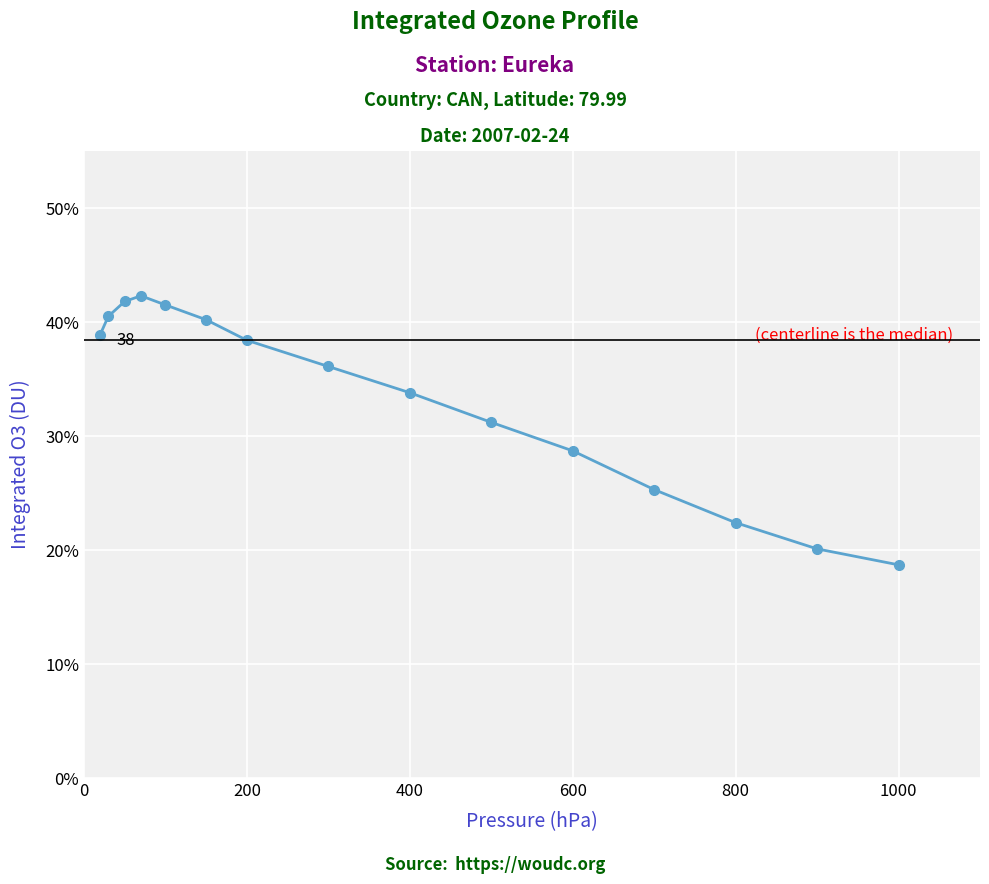

Reading left to right, list all the values displayed in this chart.

38.9	40.5	41.8	42.3	41.5	40.2	38.4	36.1	33.8	31.2	28.7	25.3	22.4	20.1	18.7